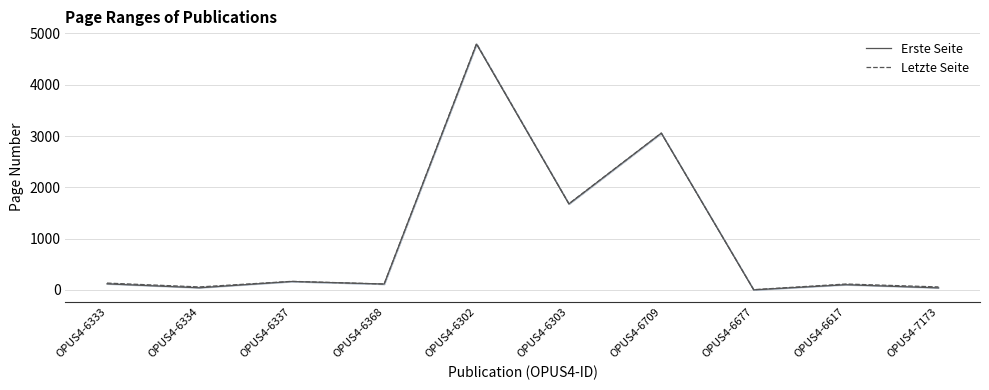

At which label does Erste Seite first exceed 119?

OPUS4-6337